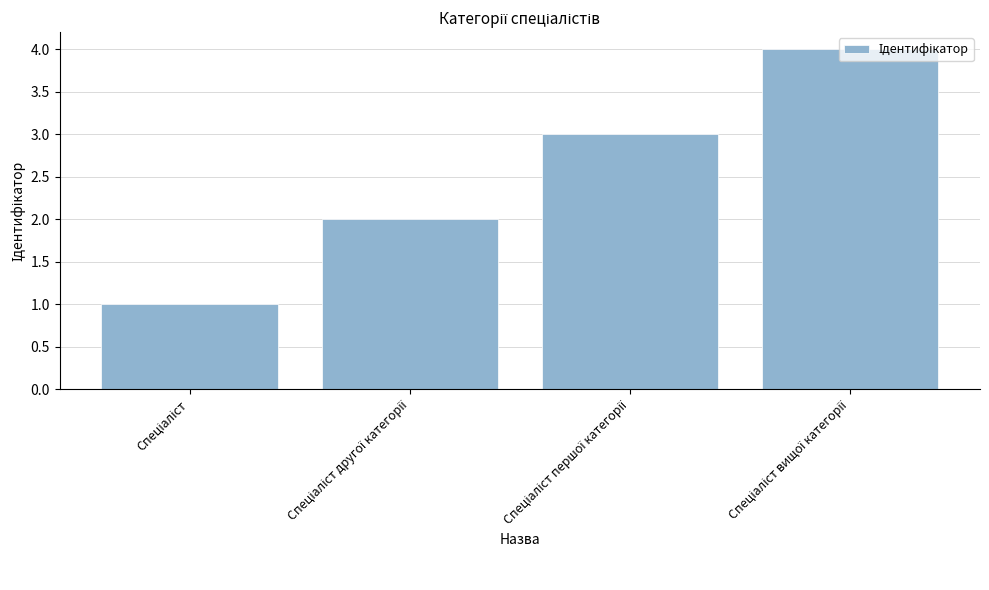

What is the greatest value displayed?

4